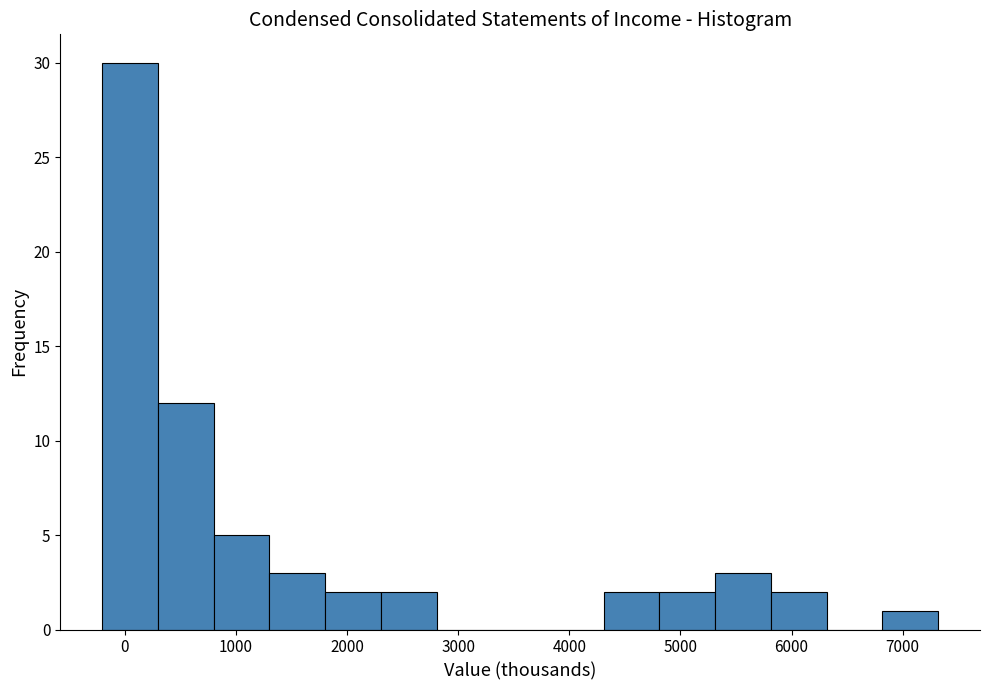

How tall is the bar that spans 4300 to 4800 on the x-axis? Neither the bar edges nor the heights are printed on the chart, so give them approximately, as read against the axes.

2